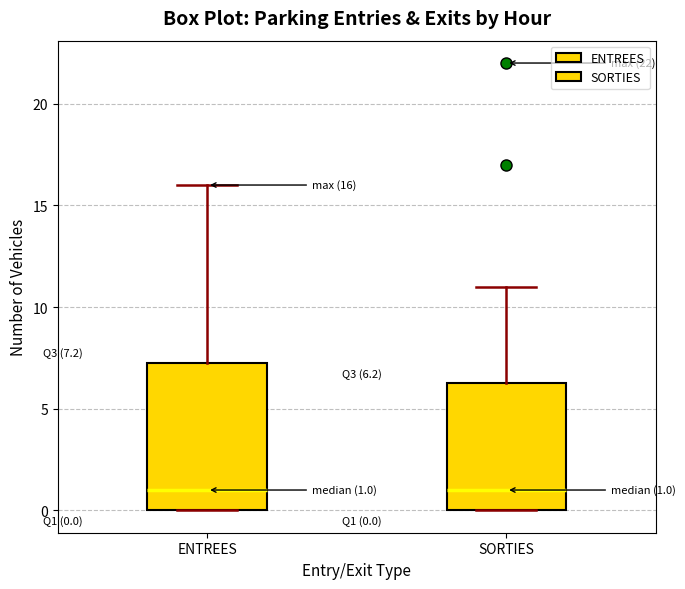

Which box is the tallest, from its lower edge to its upper edge?

ENTREES